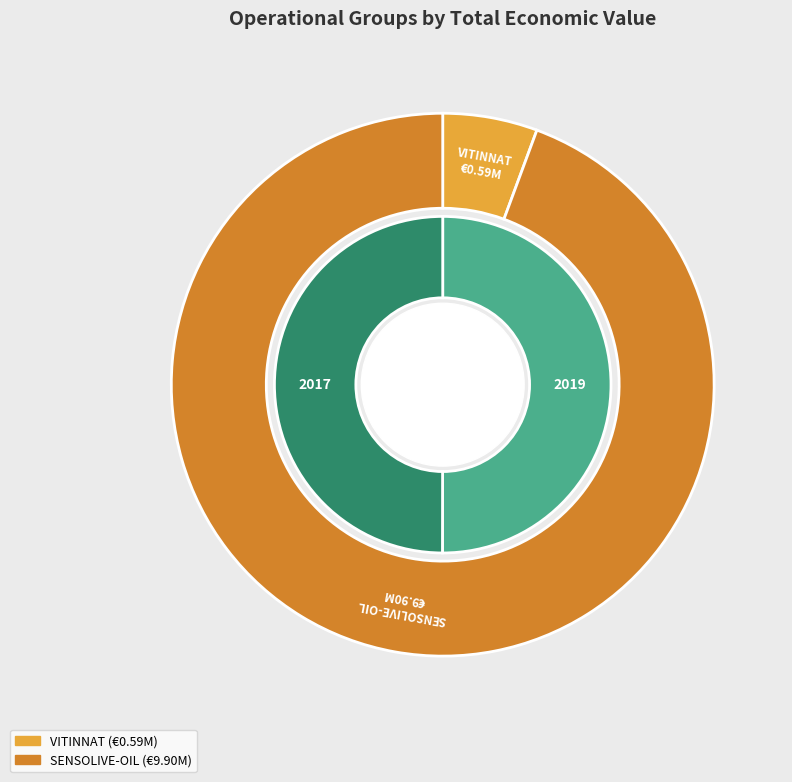

To the nearest percent, what portion does VITINNAT represent?

6%